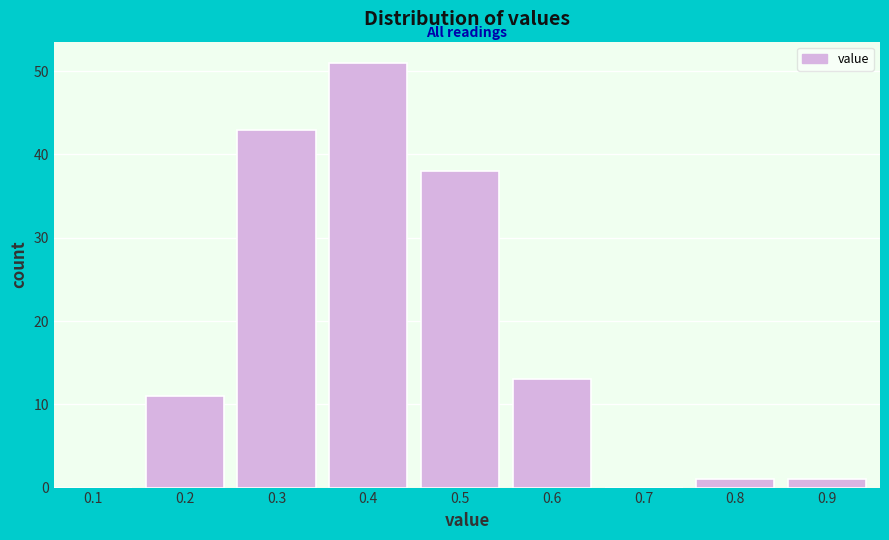

Reading left to right, list all the values displayed in this chart.

0.1=0	0.2=11	0.3=43	0.4=51	0.5=38	0.6=13	0.7=0	0.8=1	0.9=1